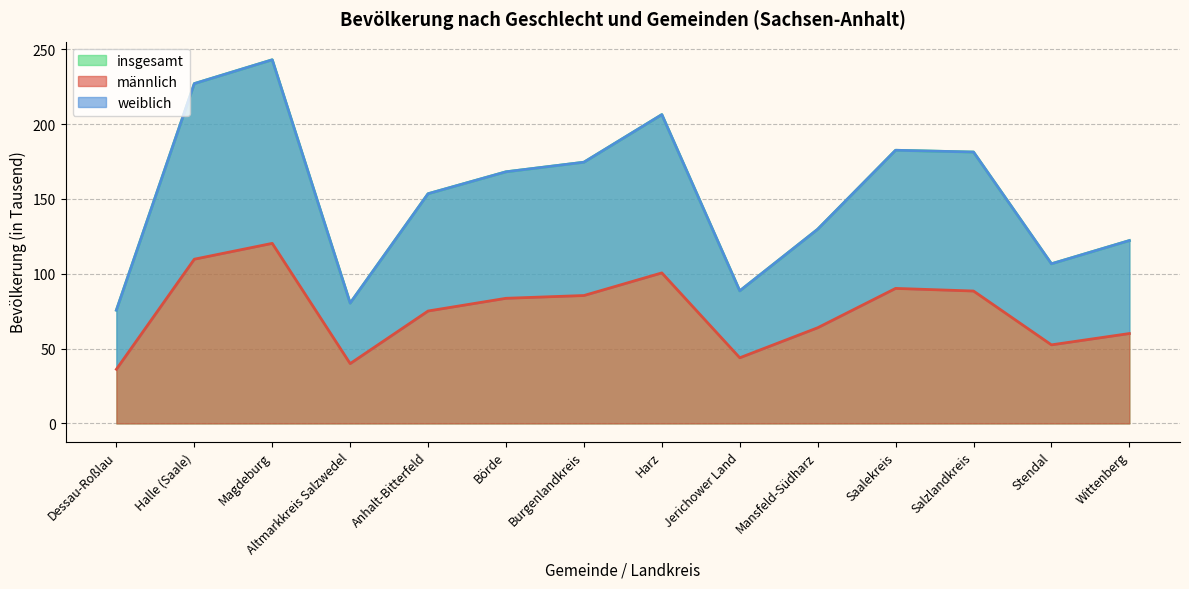

What is the value of the insgesamt point at the 3rd from the left?

242.9